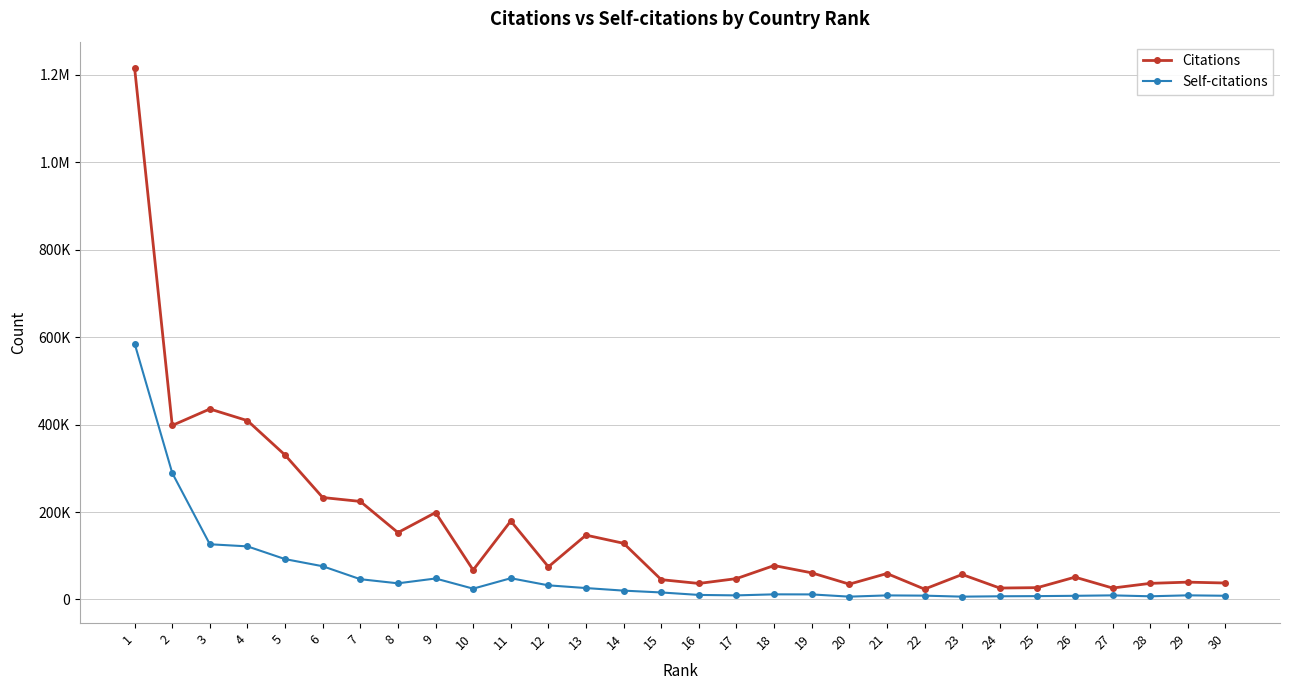

Does the chart have visible grid lines?

Yes